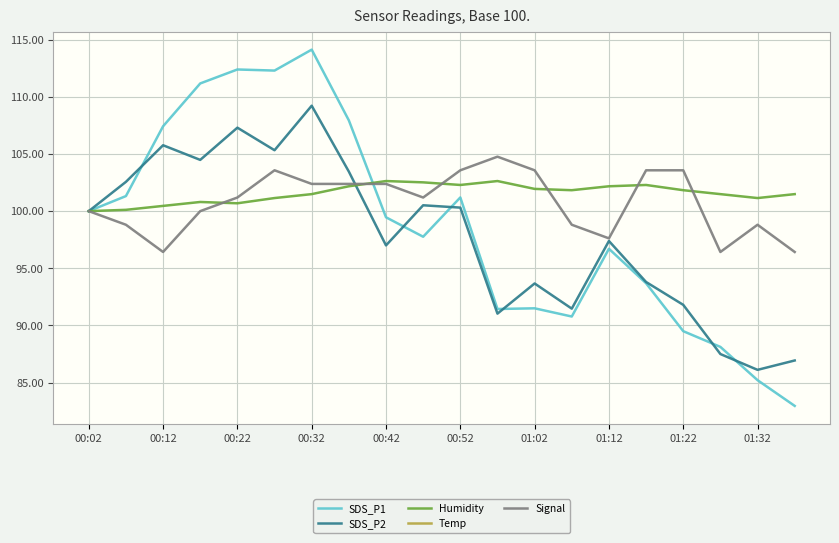

Rank the series at 16 from lowest to highest value.

Temp, SDS_P1, SDS_P2, Humidity, Signal